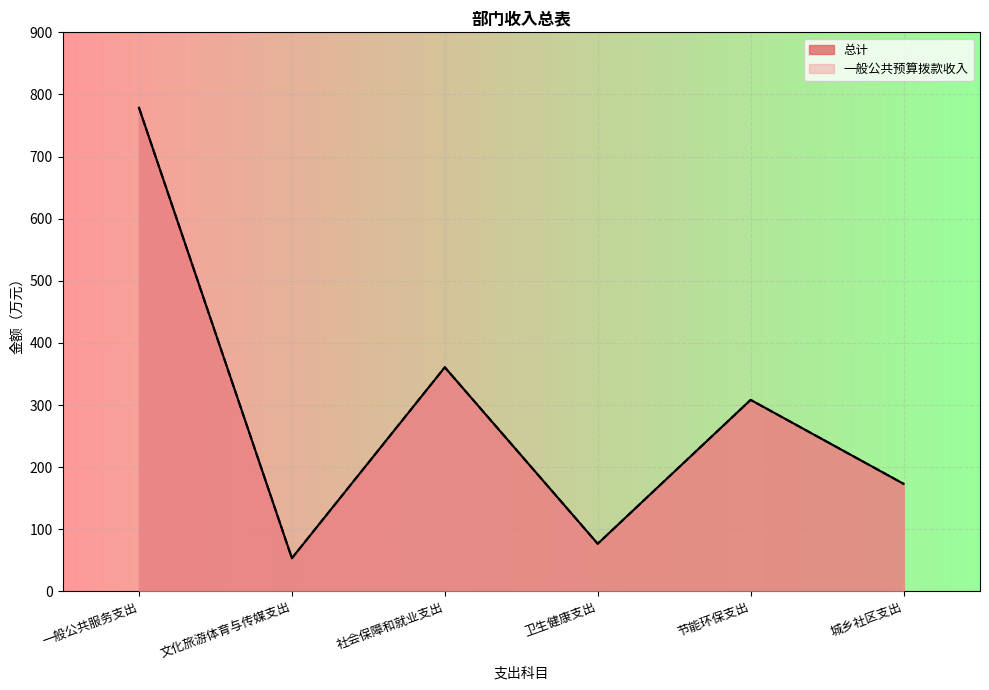

What is the label of the 1st point from the right?

城乡社区支出